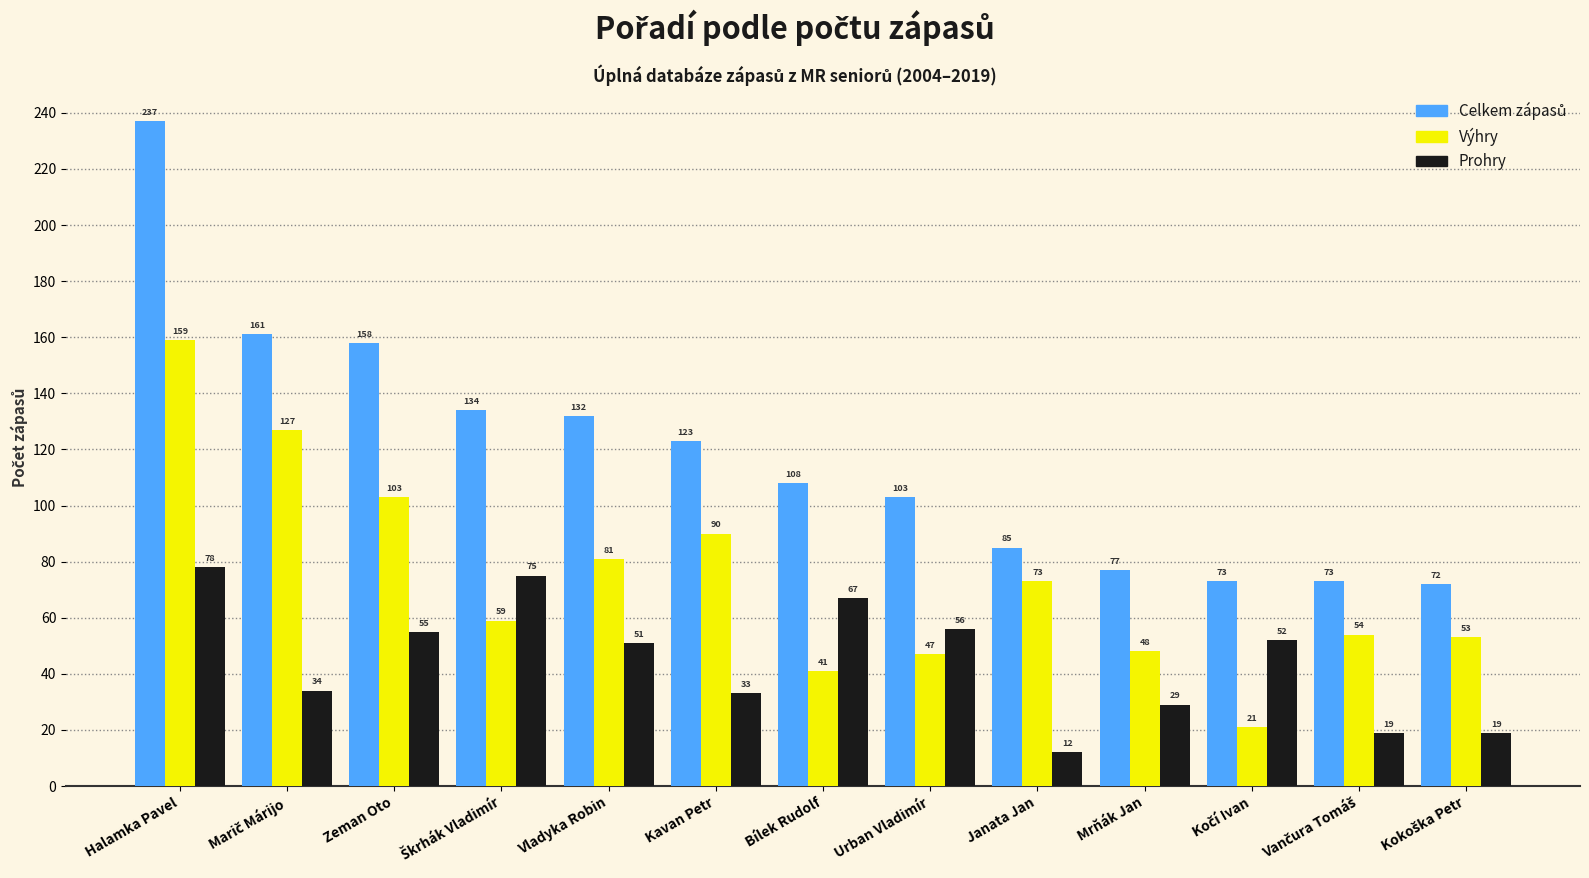

What is the difference between the highest and lowest values at Urban Vladimír?

56